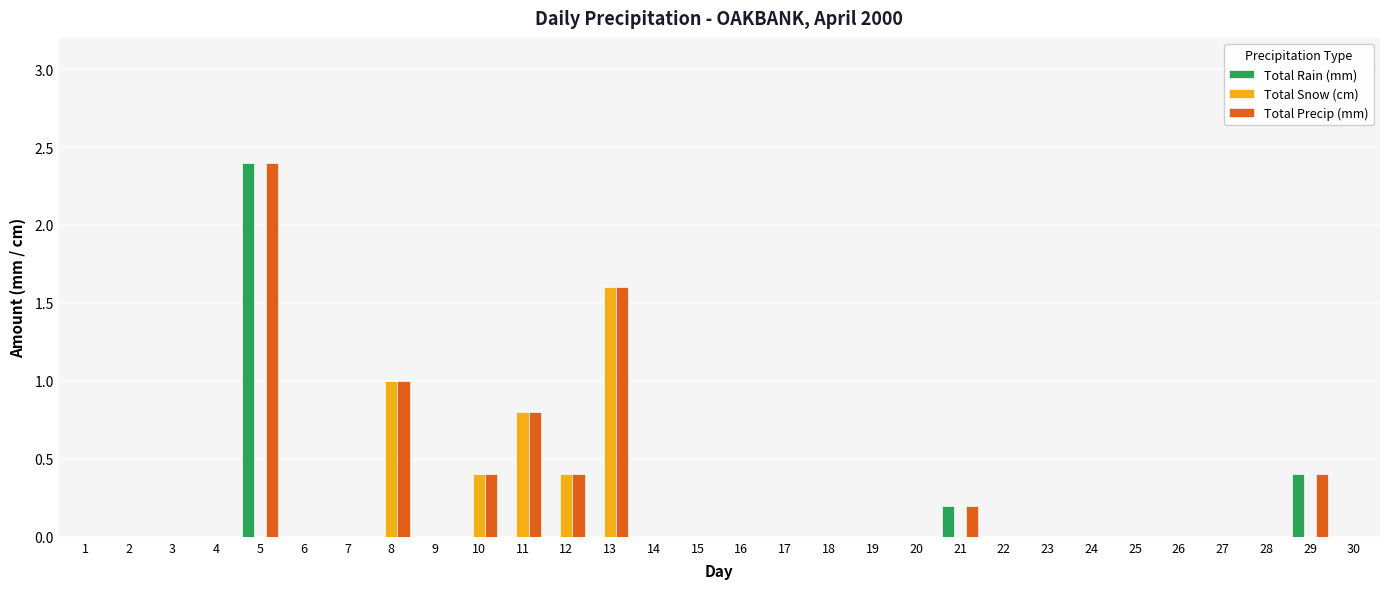

Which series has the largest total across all categories?

Total Precip (mm)